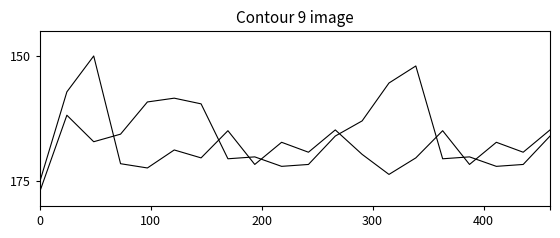

The value of temperature at 15 is 297.8. True or false?

False